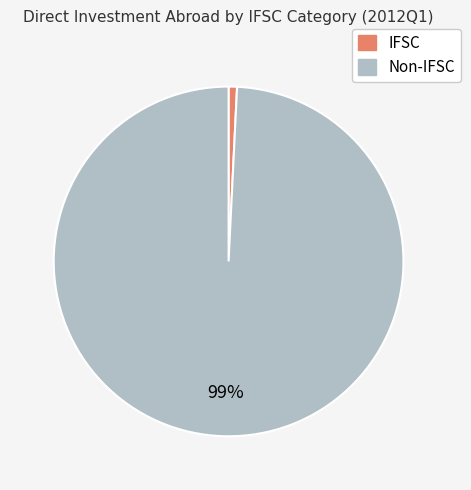

To the nearest percent, what is the average slice percentage?

50%